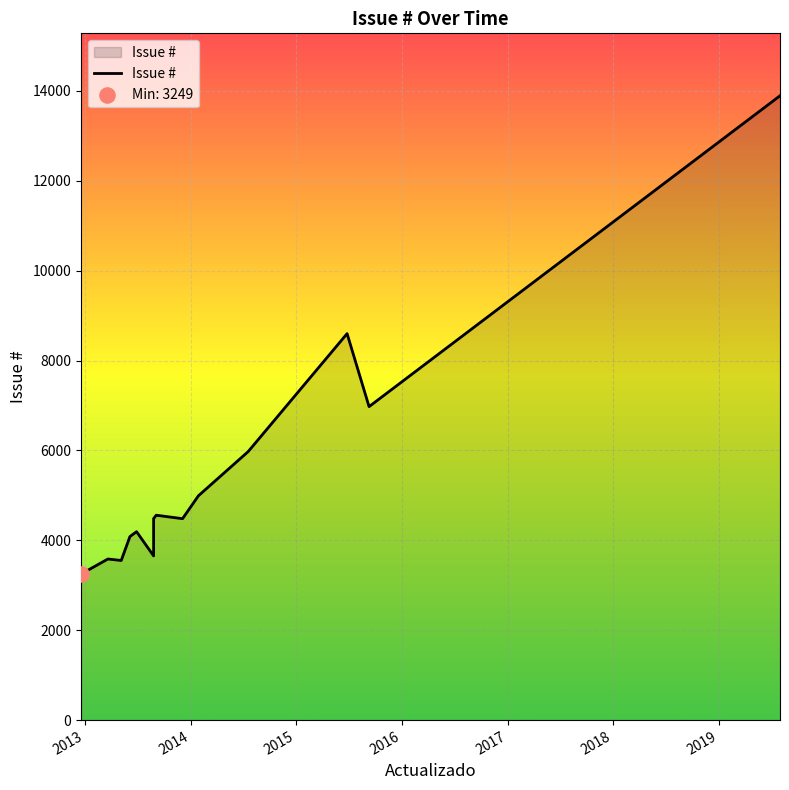

What is the change in value from 2013-09-04 to 2014-01-28?

+1407